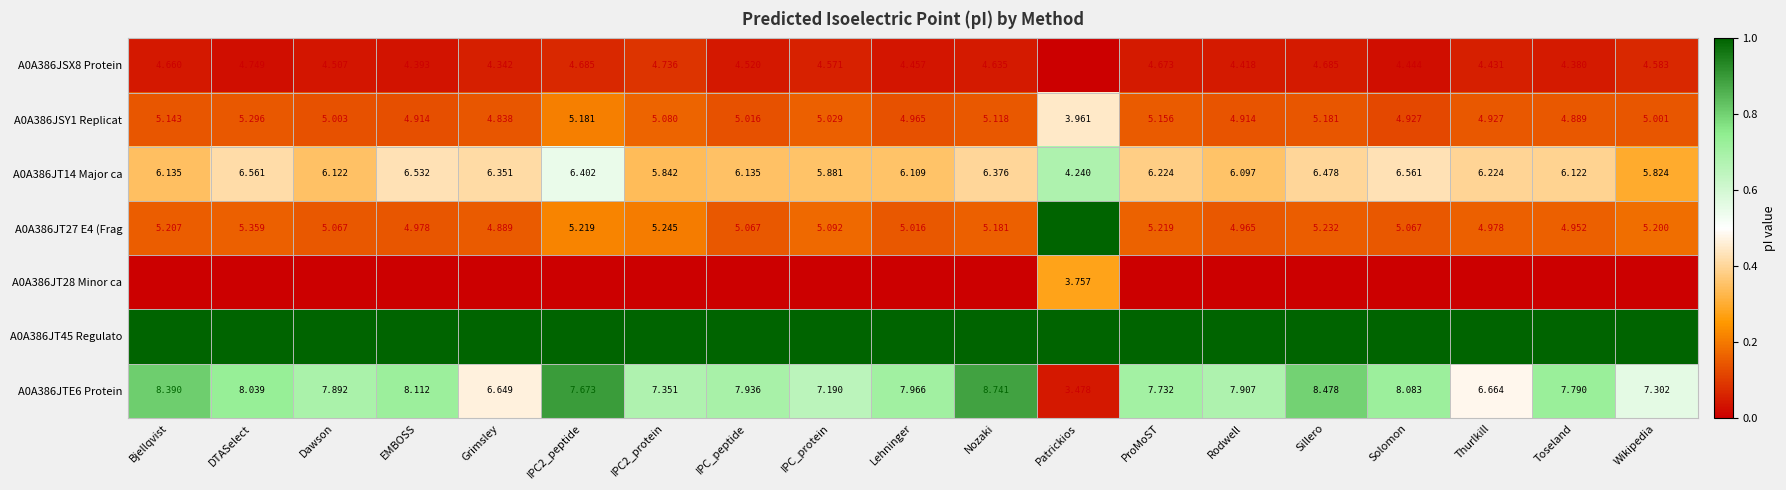

Which category has the highest value in the A0A386JSX8 Protein series?

DTASelect